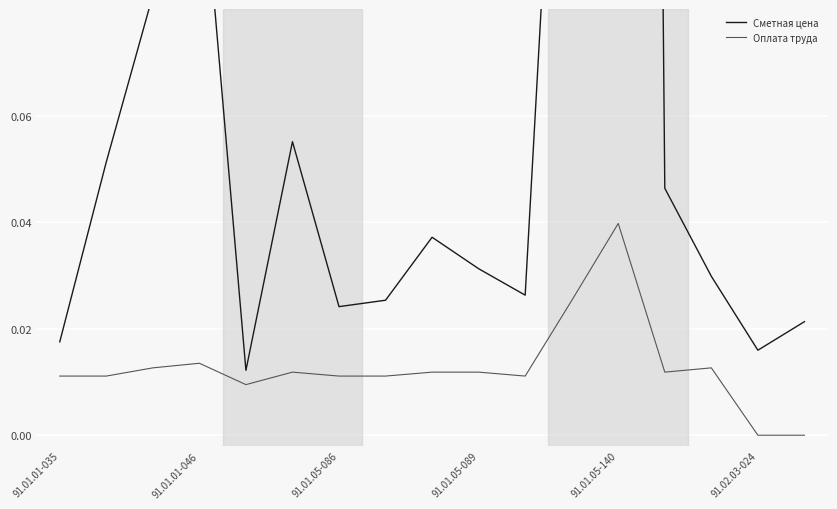

At how many categories does at least one series exceed 0?

17